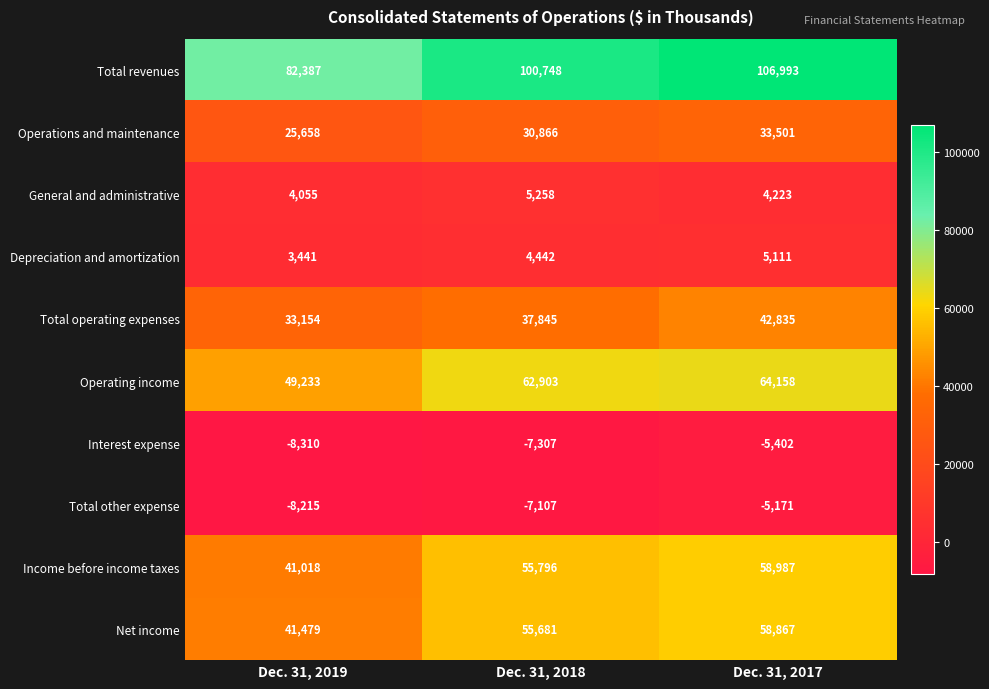

How many categories are shown in the chart?

3